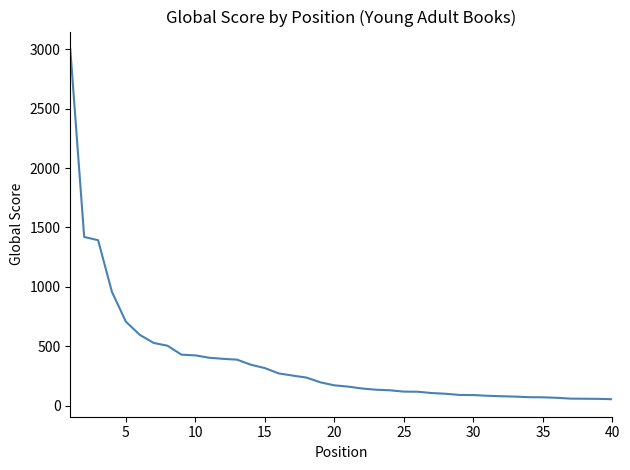

What is the difference between the maximum and minimum values?

2948